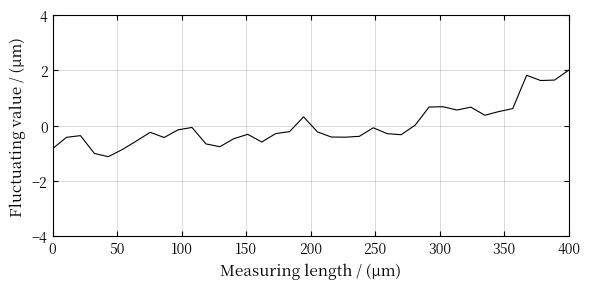

What is the difference between the maximum and minimum values?

3.1